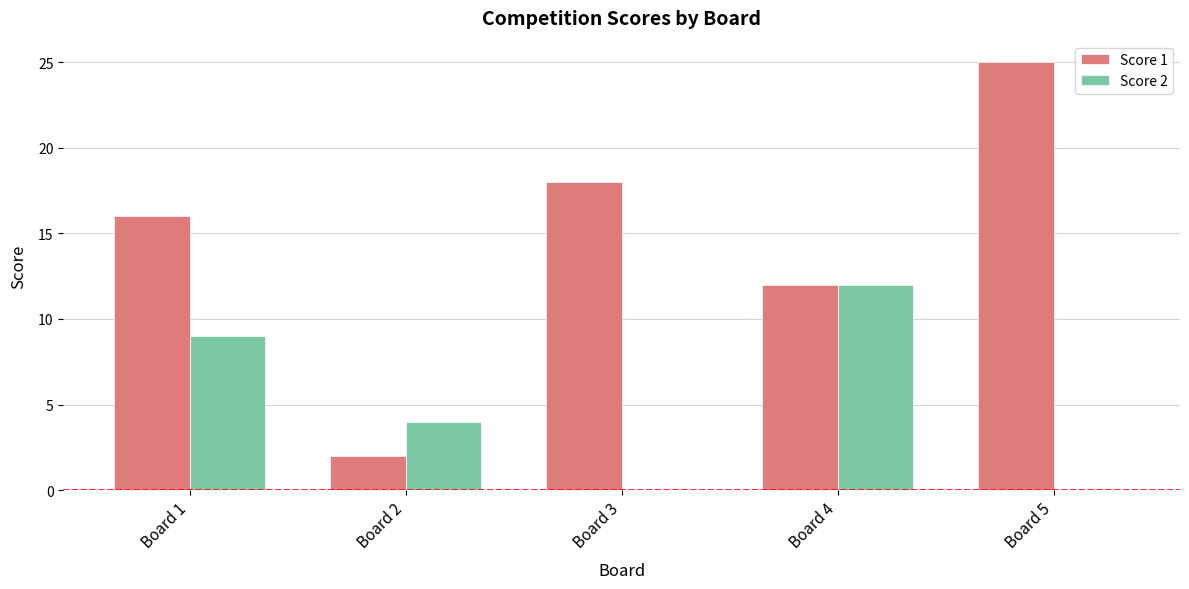

Which series changed the most between Board 2 and Board 4?

Score 1